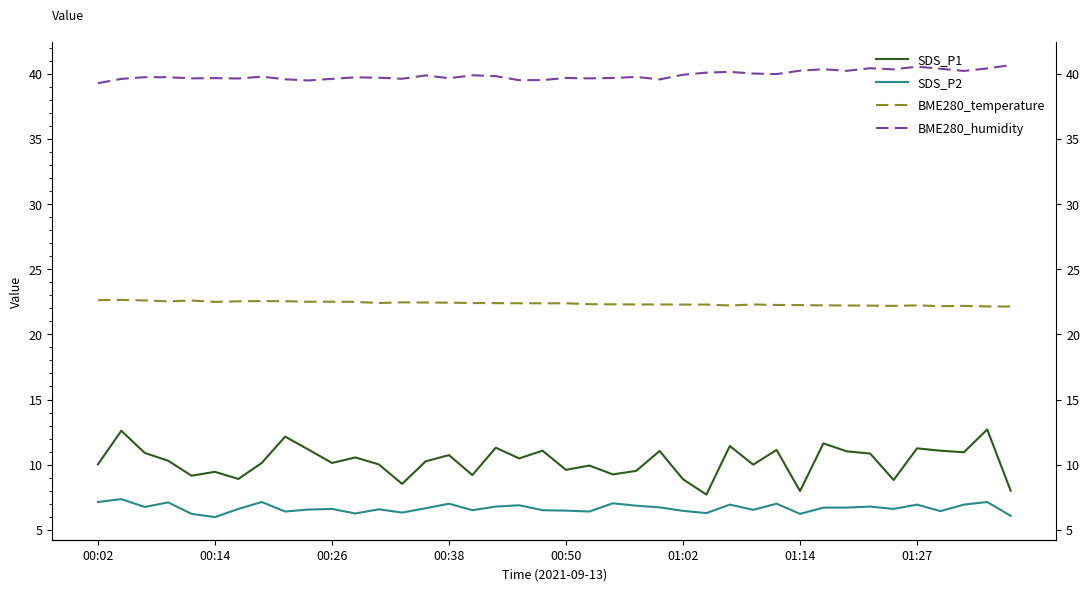

True or false: SDS_P2 and SDS_P1 intersect in this chart.

False